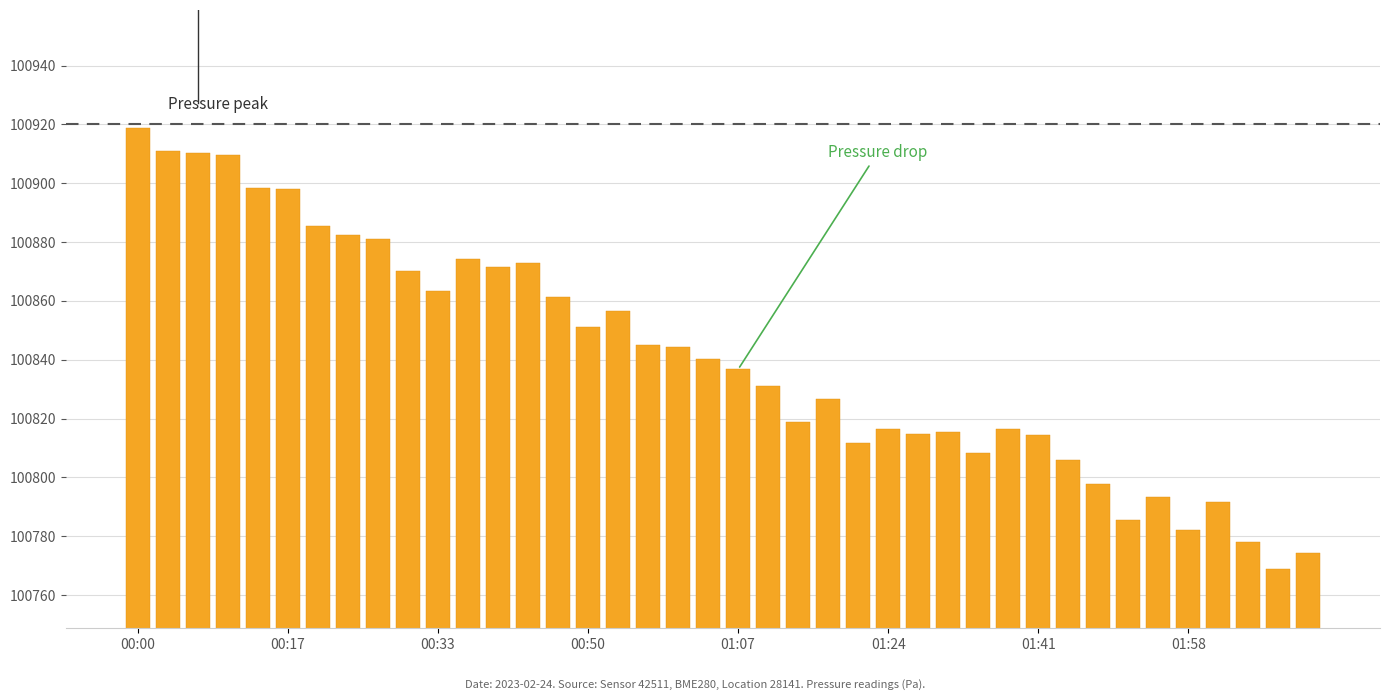

What is the difference between the second highest and minimum values?

142.2